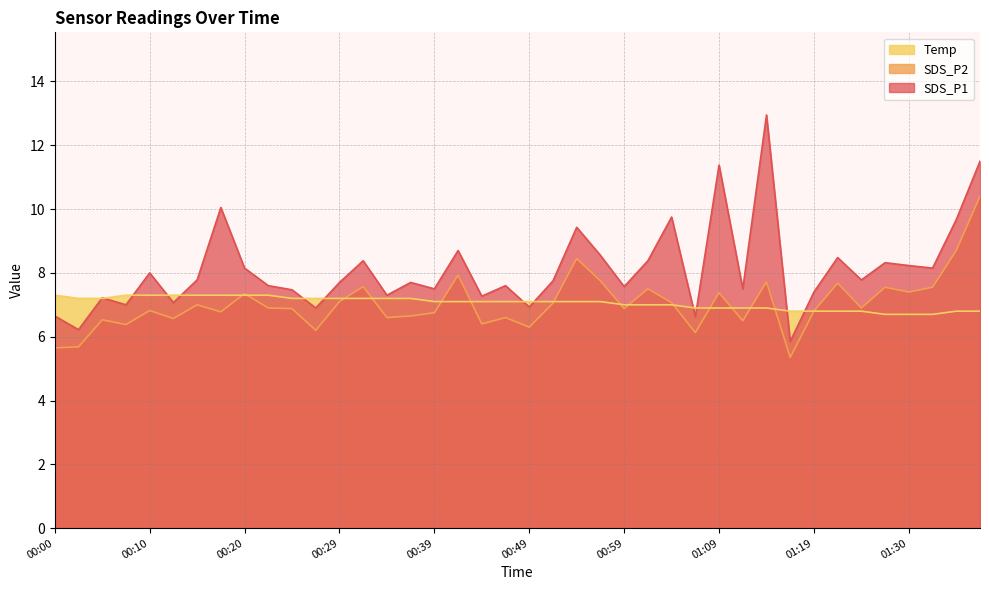

What is the value of the Temp point at the 28th from the left?

6.9